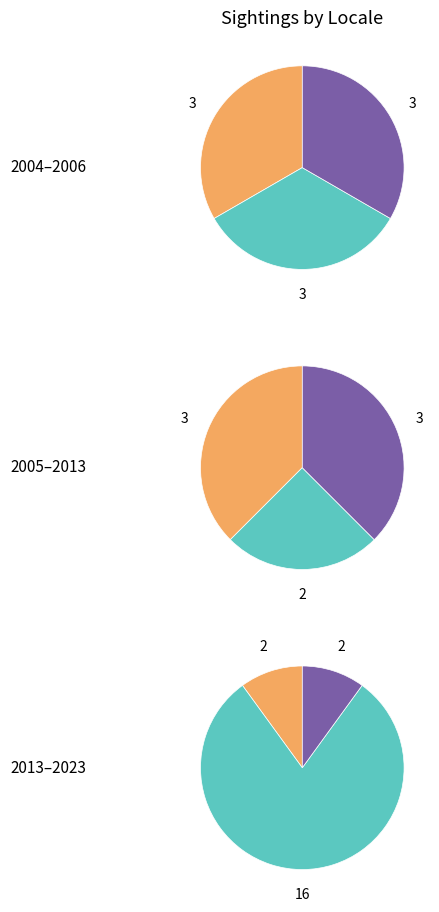

To the nearest percent, what percentage of the pie is Des Moines-x?

5%